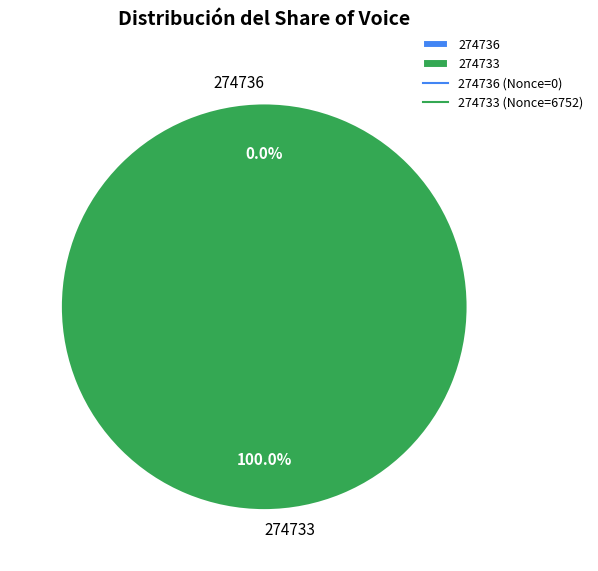

Rank the categories by value from lowest to highest.

274736, 274733